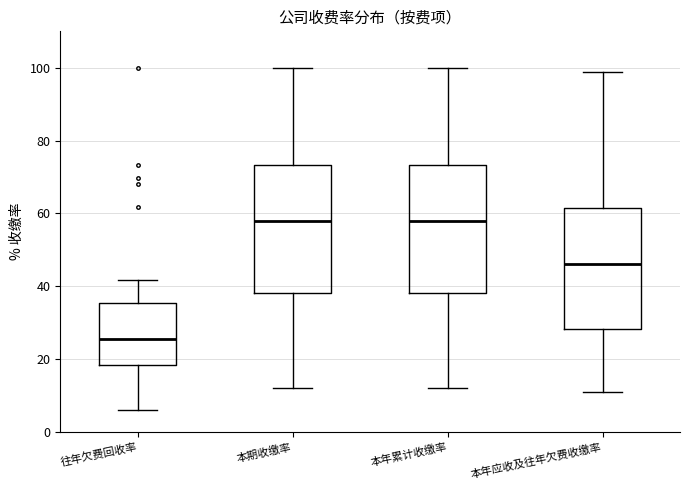

Which box has the lowest median line?

往年欠费回收率